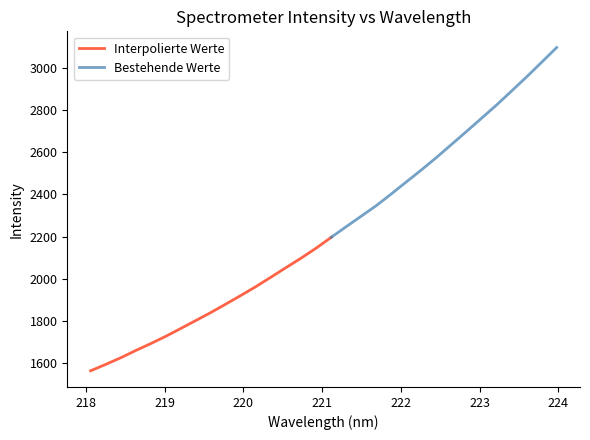

Reading right to left, extract all data points from this chart.

223.9802=3095.8	223.7895=3026.1	223.5987=2956.8	223.408=2890.0	223.2172=2823.8	223.0264=2761.0	222.8355=2698.4	222.6447=2636.8	222.4538=2575.2	222.263=2516.4	222.0721=2459.7	221.8812=2402.7	221.6902=2347.2	221.4993=2297.4	221.3083=2247.7	221.1174=2197.1	220.9264=2145.9	220.7354=2098.6	220.5444=2054.0	220.3533=2008.6	220.1623=1964.0	219.9712=1922.0	219.7801=1881.2	219.589=1840.9	219.3979=1802.9	219.2067=1765.3	219.0156=1728.0	218.8244=1693.4	218.6332=1660.6	218.442=1626.1	218.2508=1594.8	218.0596=1564.5